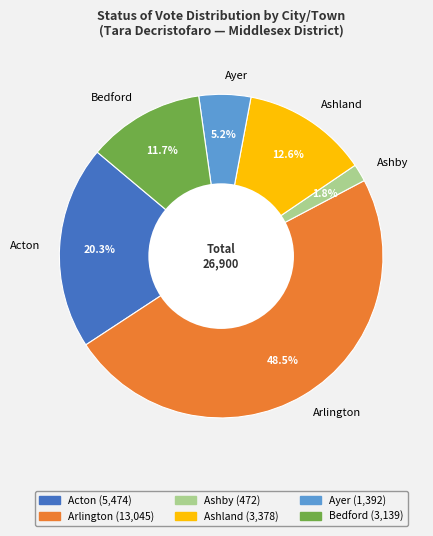

What is the smallest slice in the pie chart?

Ashby